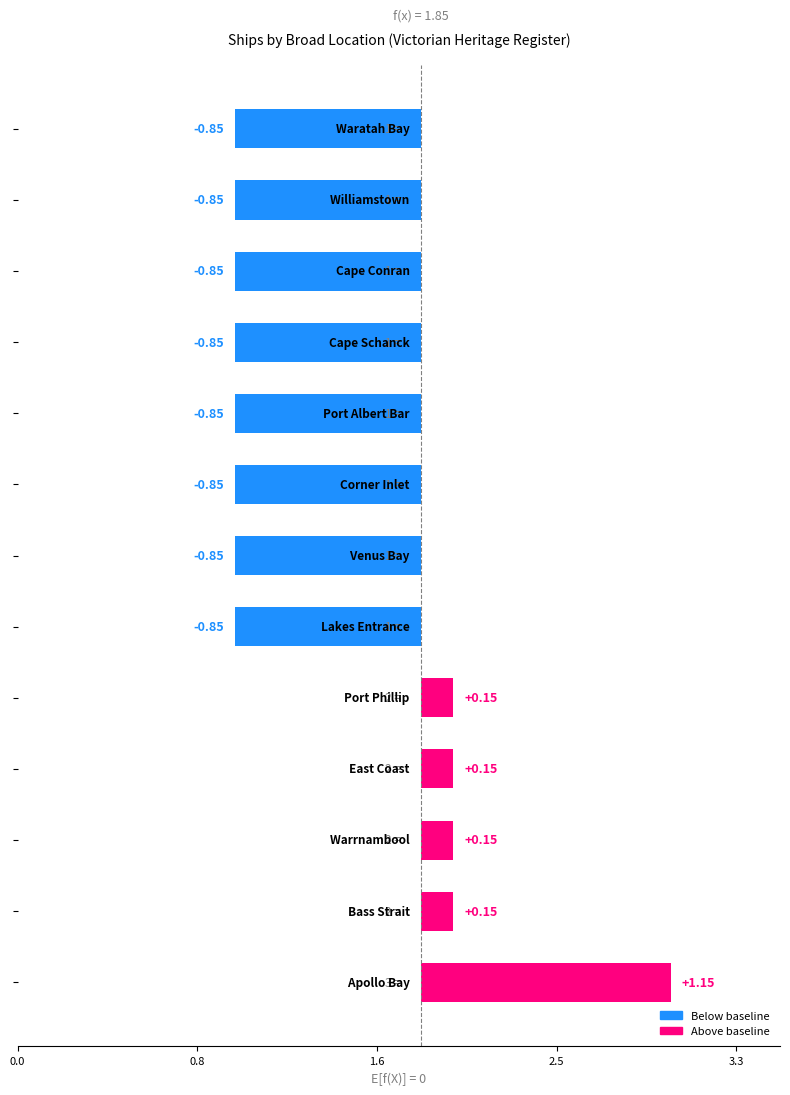

How many values are below 0?

8